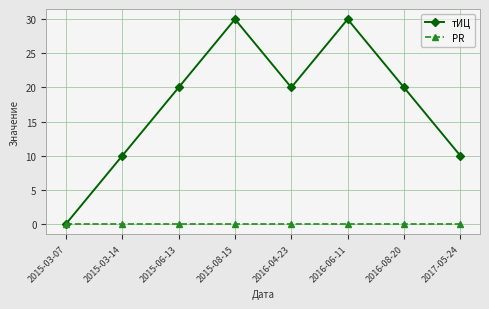

How many interior local valleys does the тИЦ series have?

1